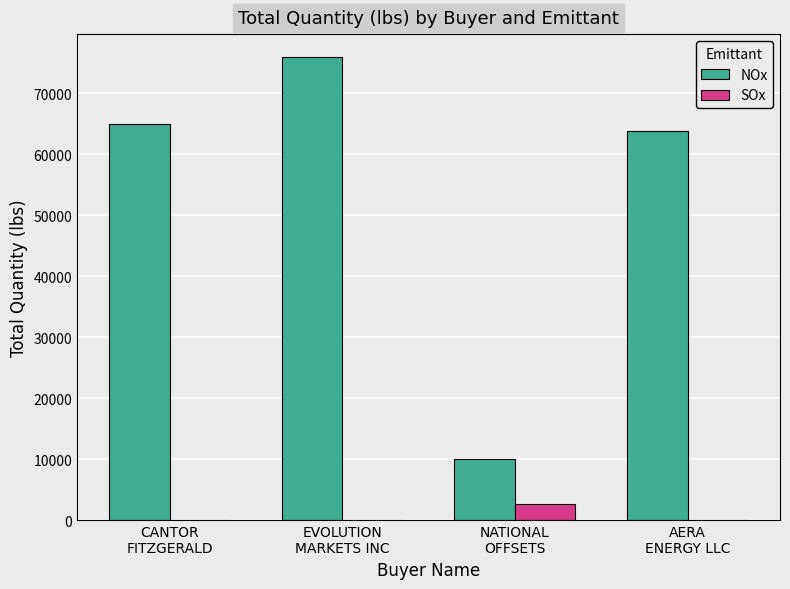

Is the value of NOx at CANTOR
FITZGERALD greater than the value of SOx at AERA
ENERGY LLC?

Yes